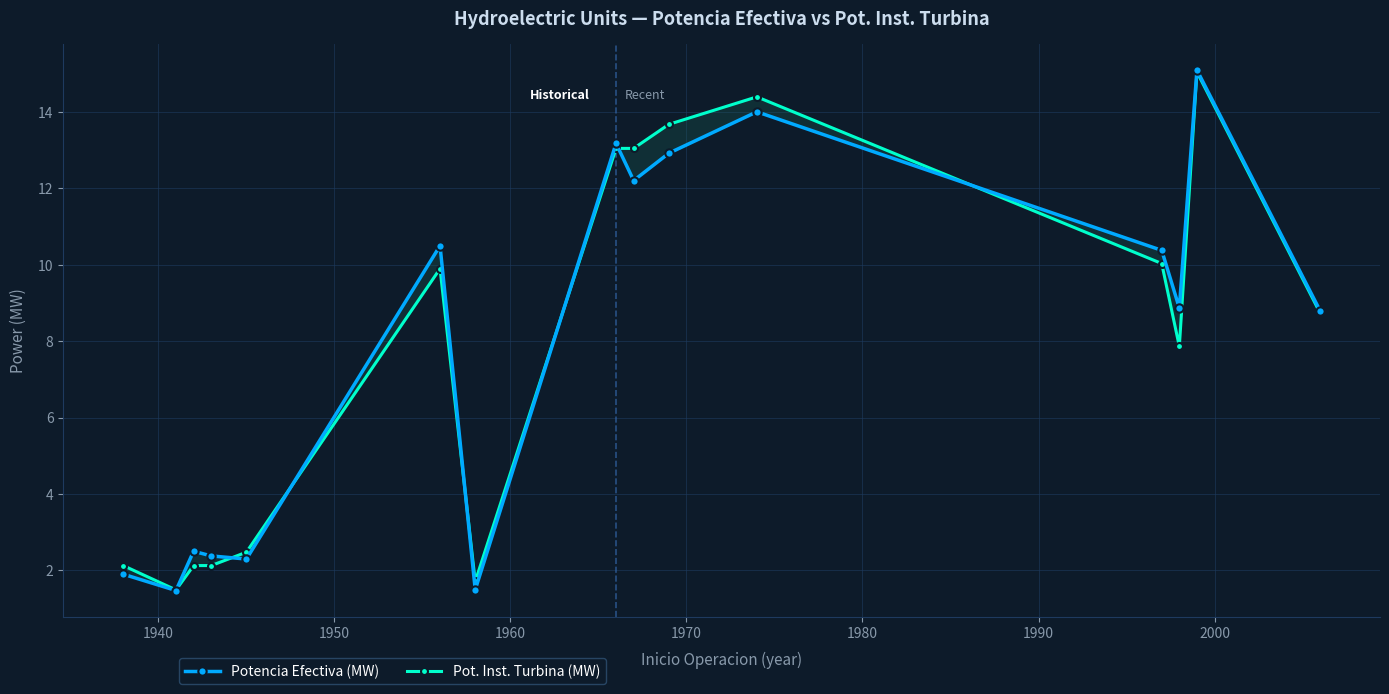

What is the value of the Potencia Efectiva (MW) point at the 3rd from the left?

2.5